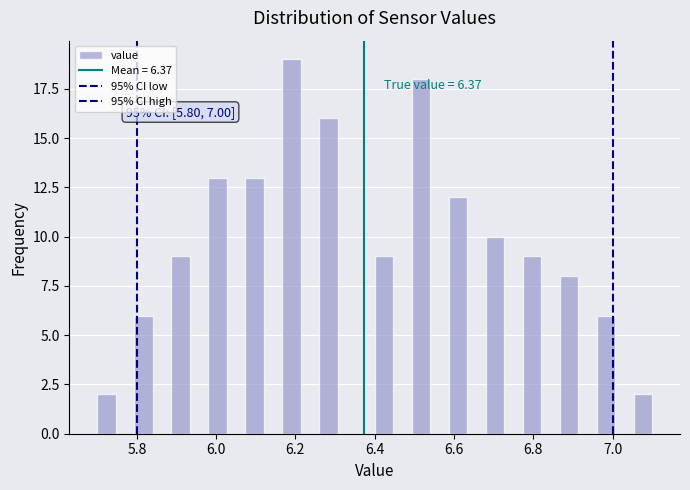

Around what value on the x-axis is the tallest bar? Give the approximate position of its centre, as read against the axis.

6.20